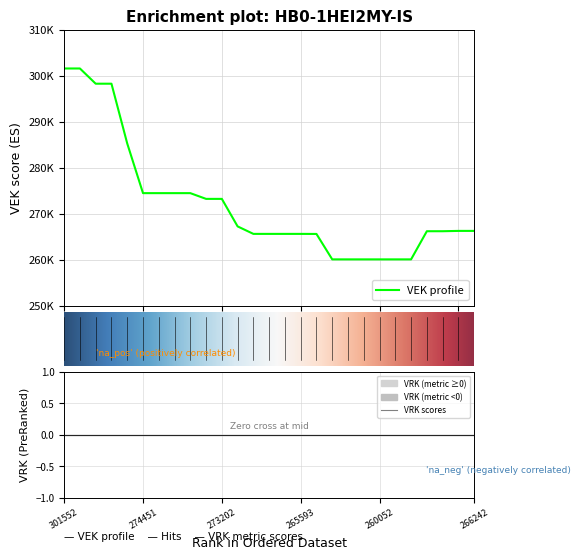

Reading right to left, list all the values displayed in this chart.

266.2	266.2	266.2	266.2	260.1	260.1	260.1	260.1	260.1	260.1	265.6	265.6	265.6	265.6	265.6	267.2	273.2	273.2	274.5	274.5	274.5	274.5	285.2	298.2	298.2	301.6	301.6